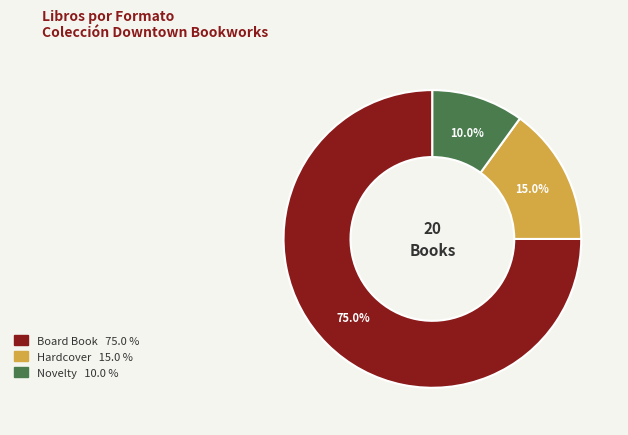

Count the number of slices in the pie.

3